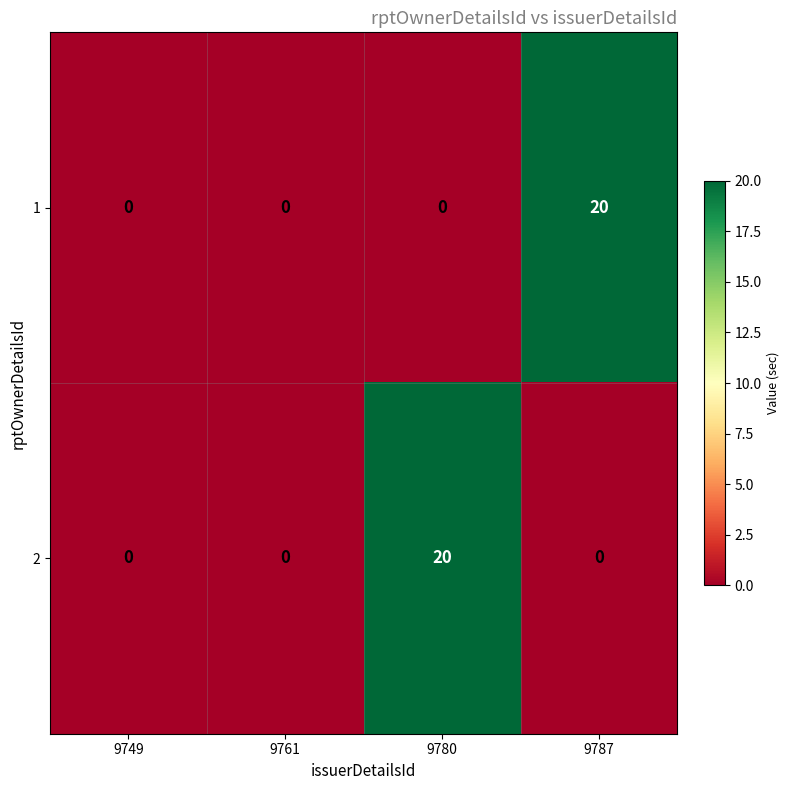

At 9787, list the series in order from smallest to largest.

2, 1